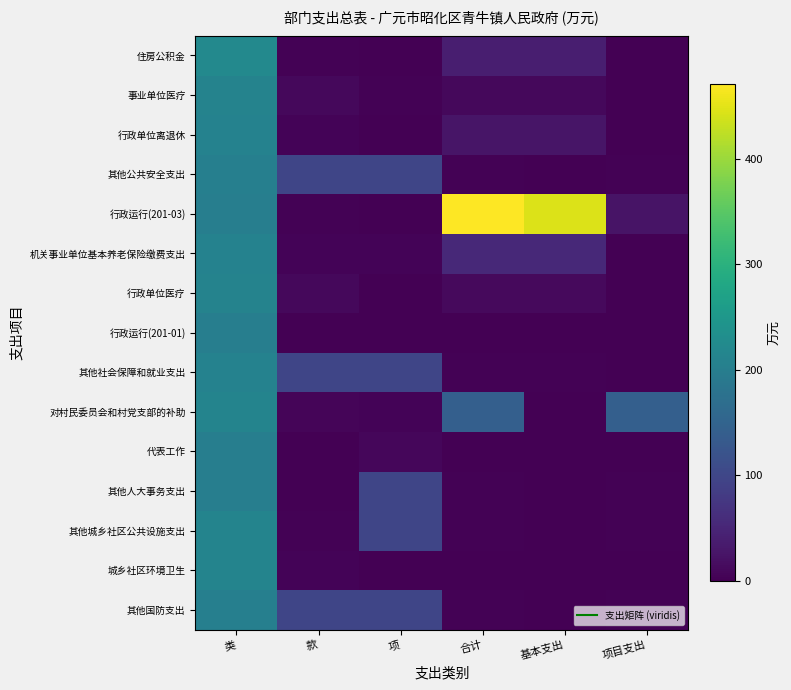

At how many categories does at least one series exceed 30?

6